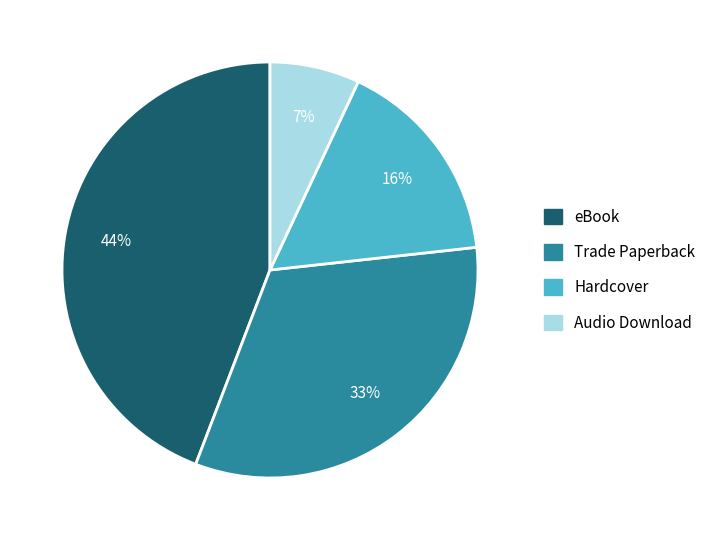

Does any single category account for the majority?

No